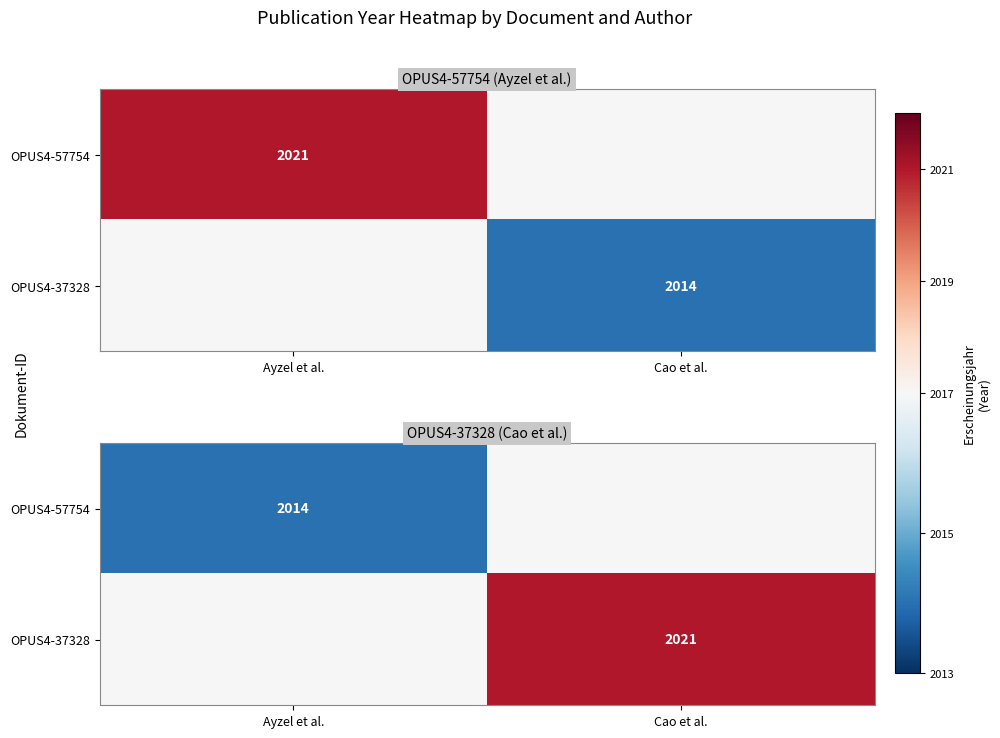

List the series in order of their overall mean, highest first.

OPUS4-37328, OPUS4-57754